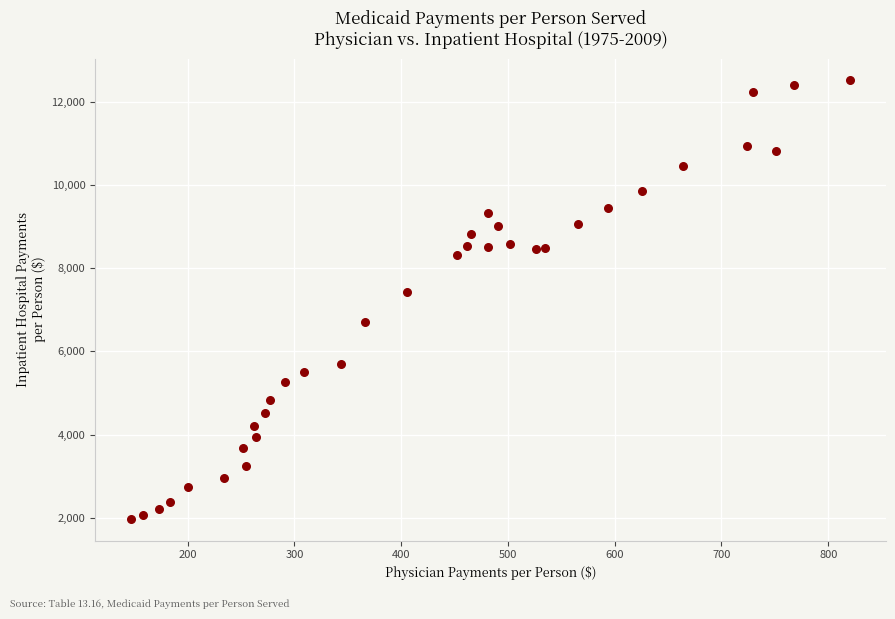

What is the range of X values (max minus min)?

673.4